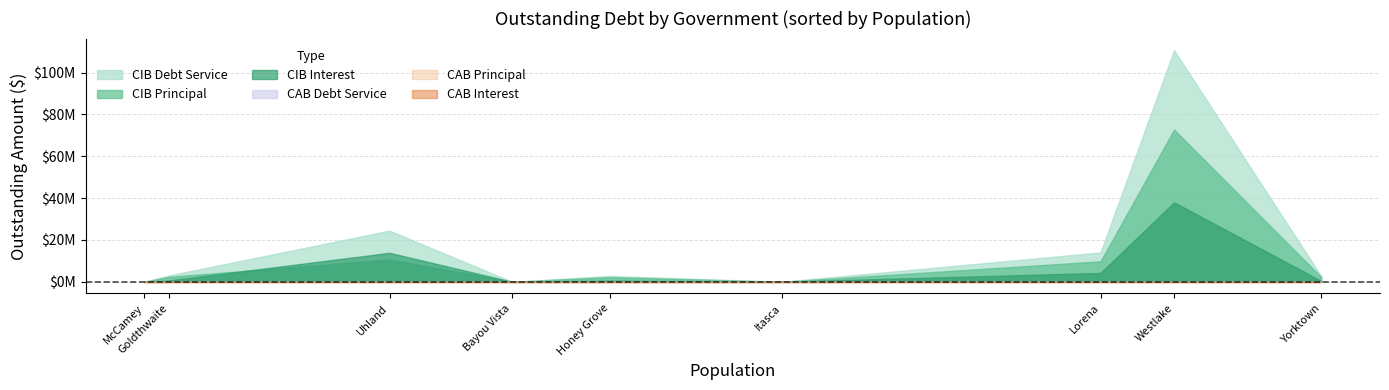

Count the number of categories in the chart.

9